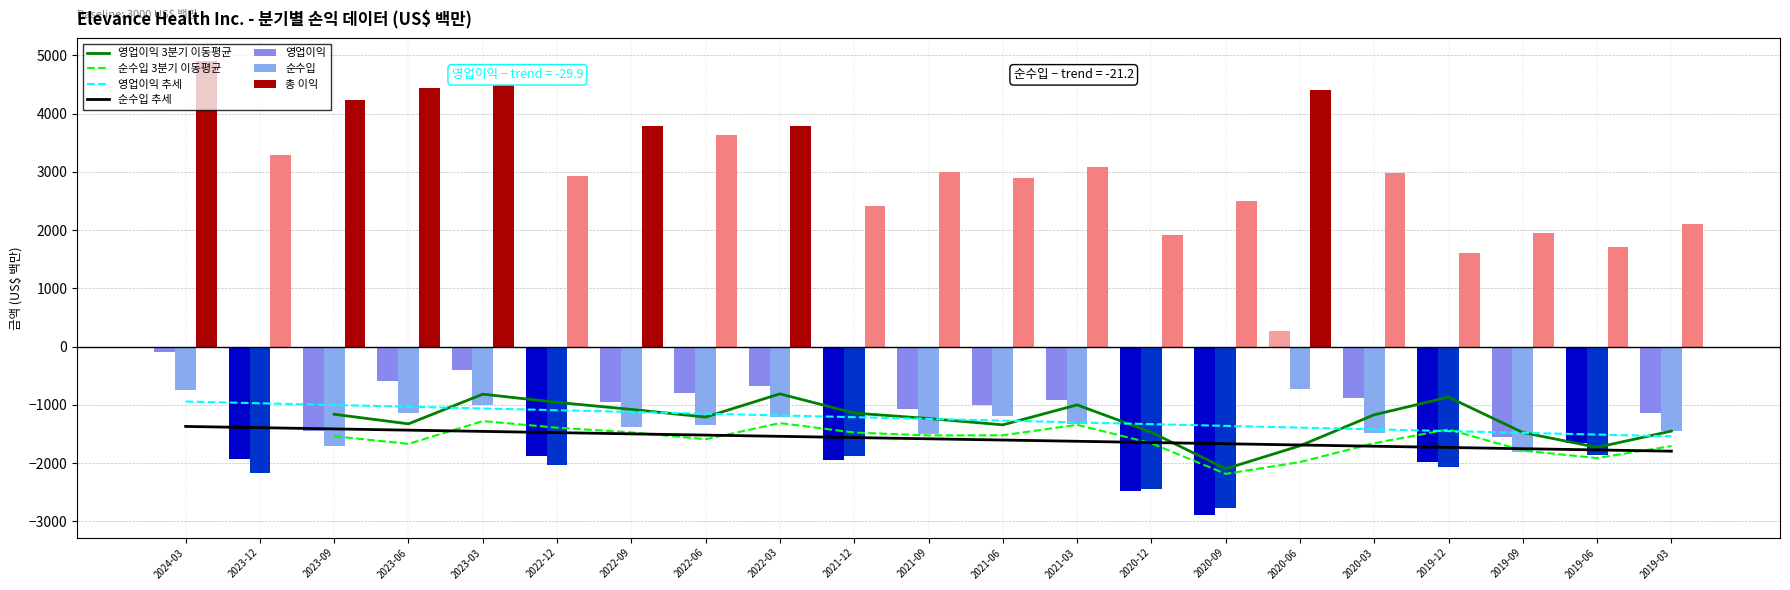

At how many categories does at least one series exceed 562?

21